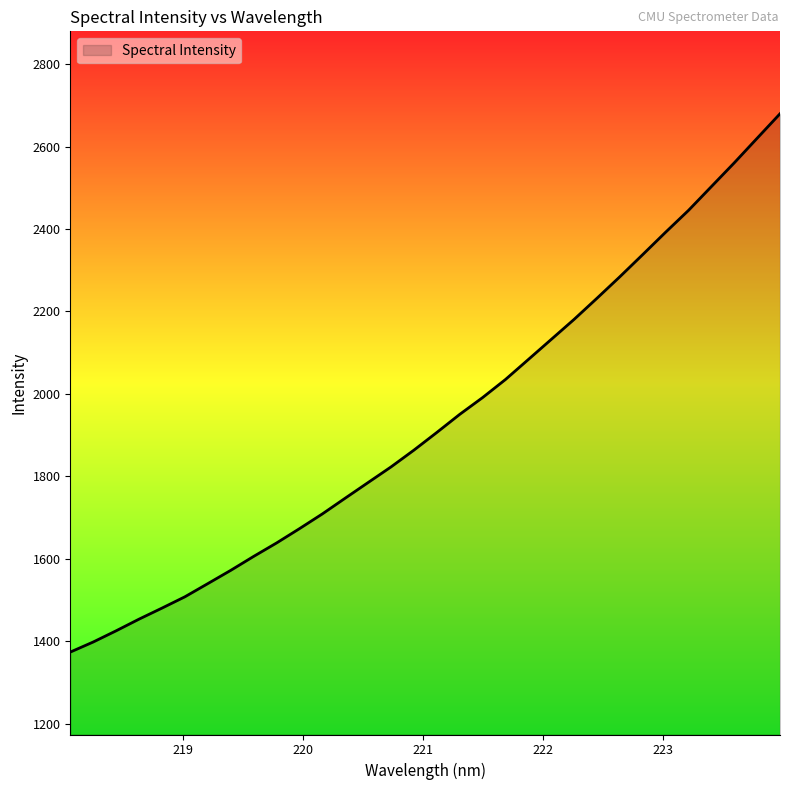

What is the difference between the maximum and minimum values?

1306.4